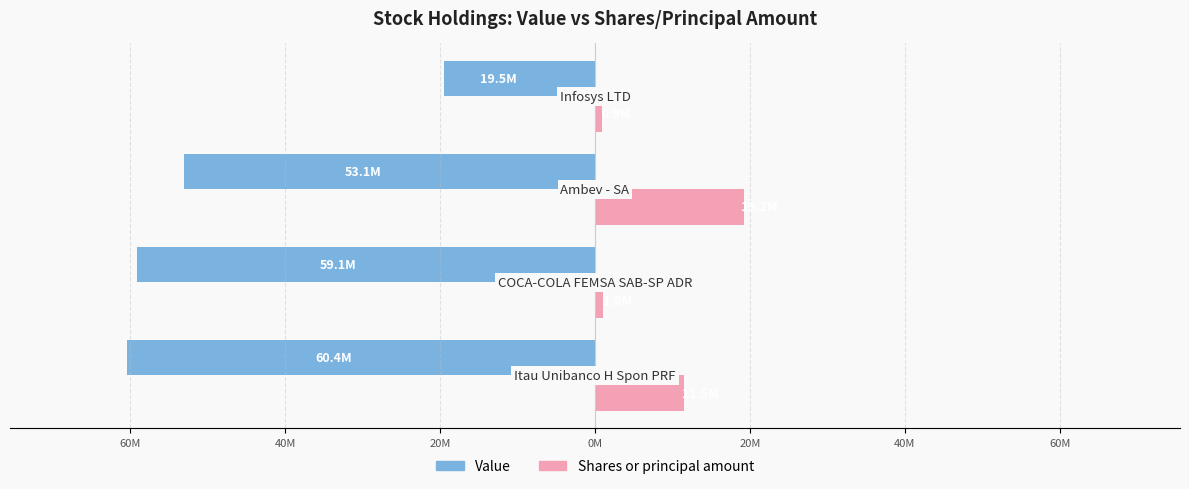

Reading left to right, list all the values displayed in this chart.

Value: -60389000	-59067000	-53089000	-19469000
Shares or principal amount: 11459000	1049700	19235000	875000